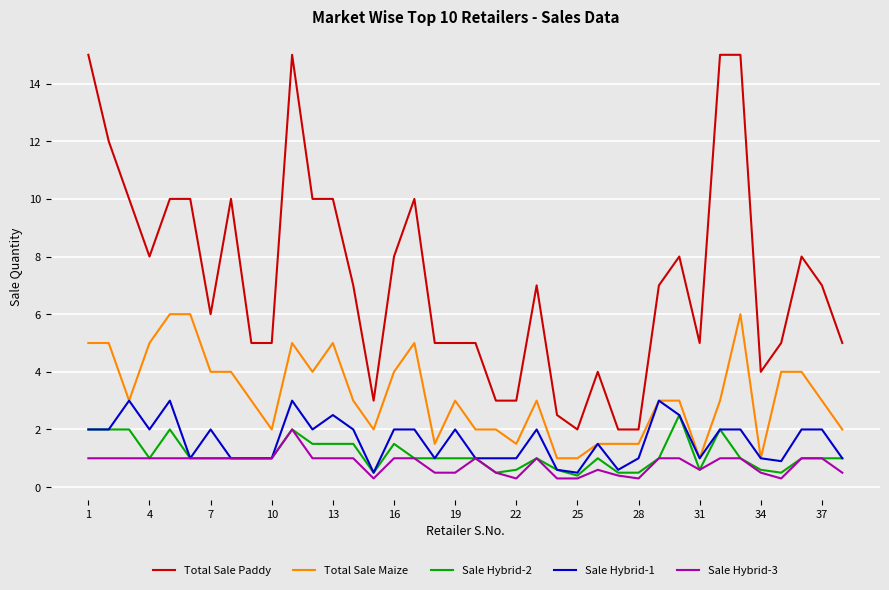

Which series has the largest range (max minus min)?

Total Sale Paddy